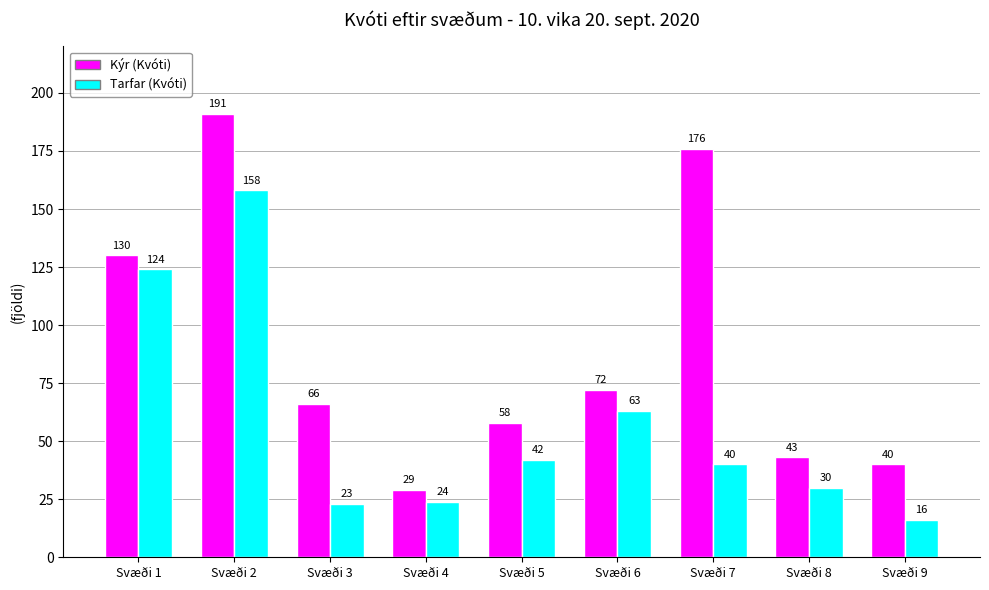

What is the value of the Kýr (Kvóti) bar at the 7th from the left?

176